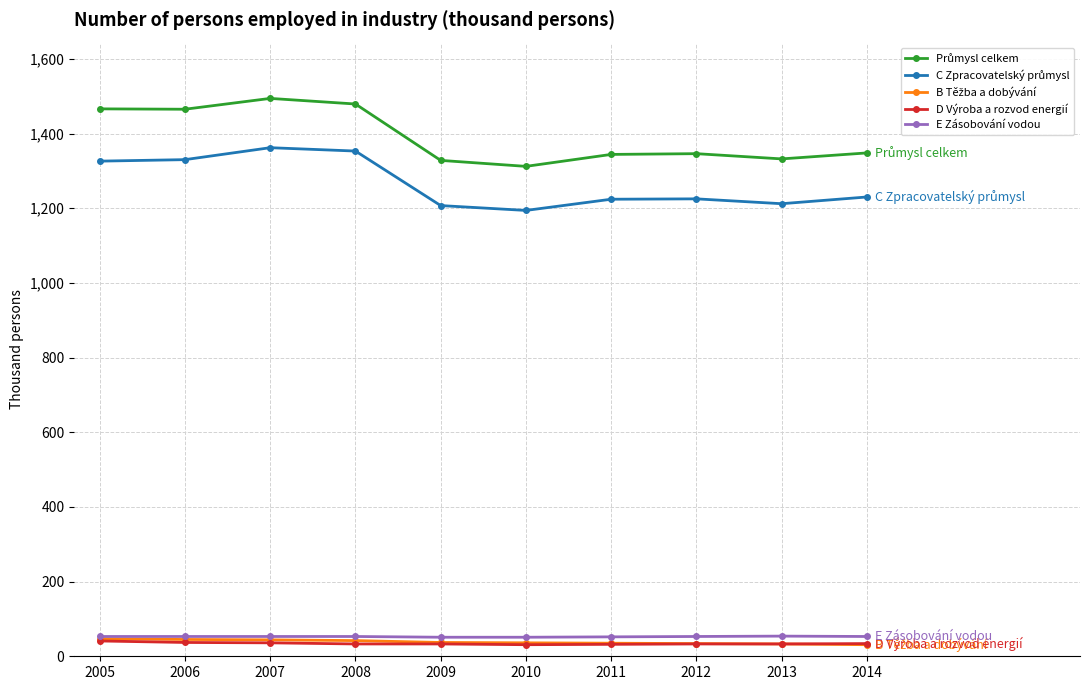

How many data points in D Výroba a rozvod energií are less than 33?

2